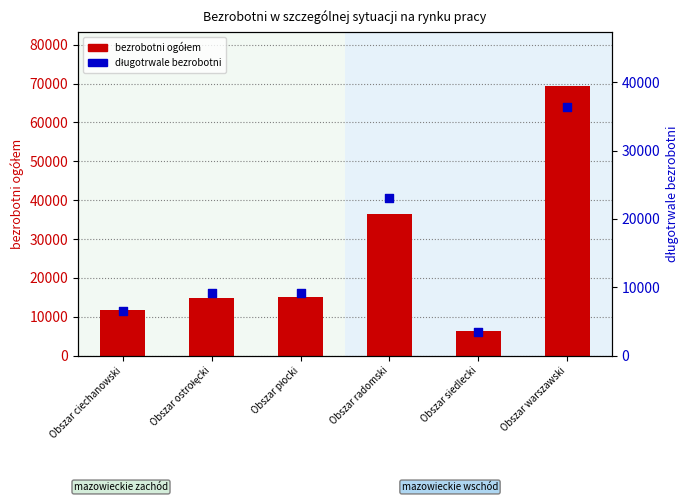

At how many categories does at least one series exceed 44733?

1